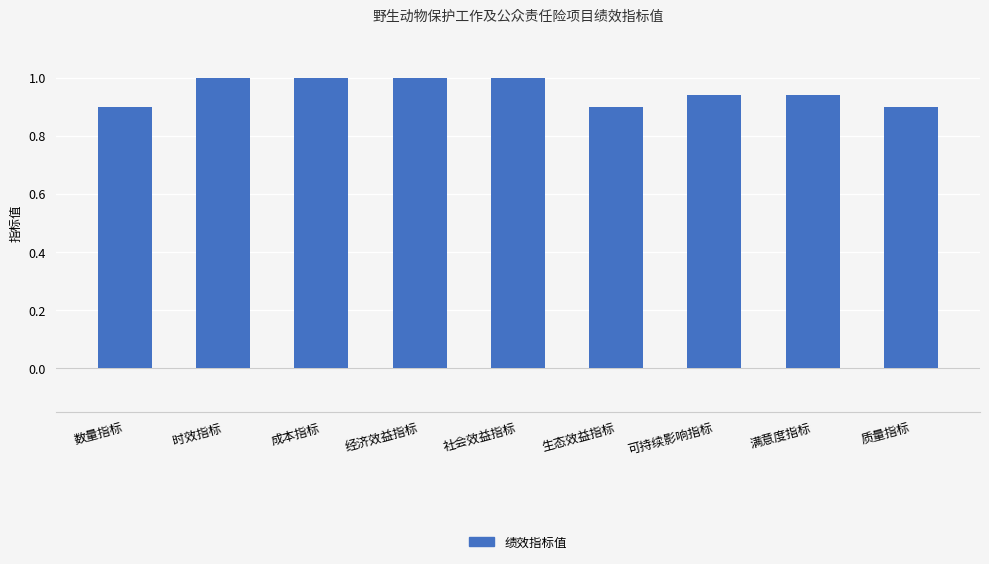

What is the average value?

1.0